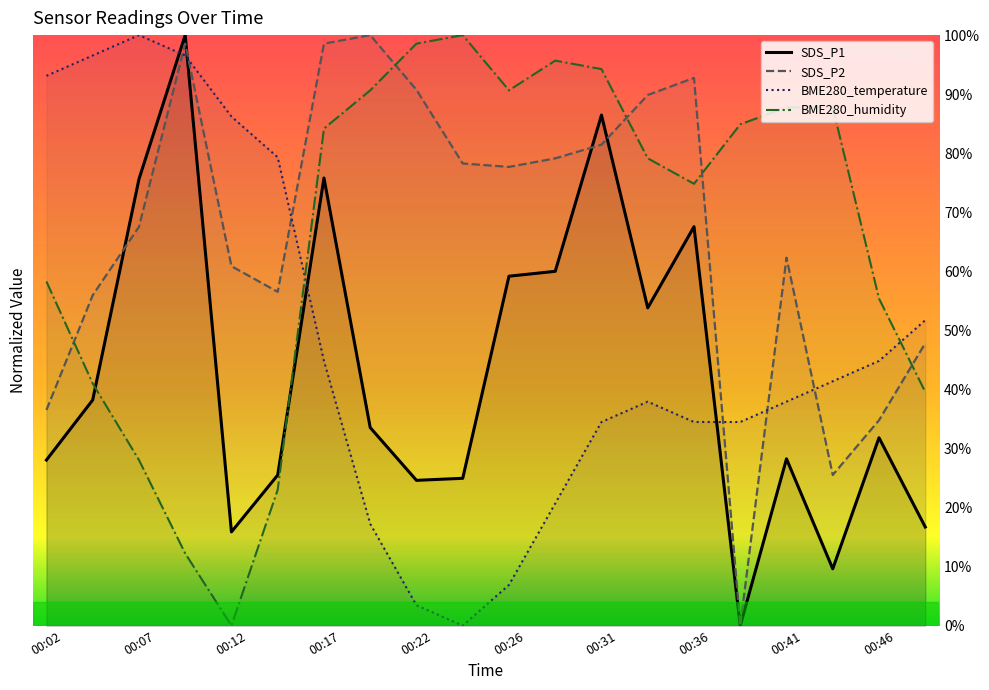

At 00:49, list the series in order from smallest to largest.

SDS_P1, BME280_humidity, SDS_P2, BME280_temperature